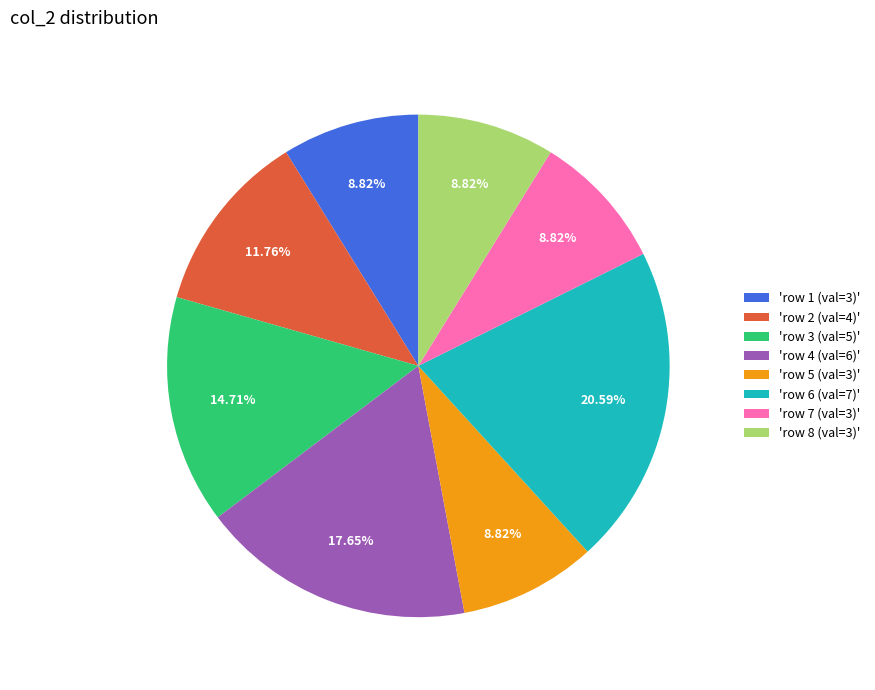

Is there any slice that represents more than half of the pie?

No